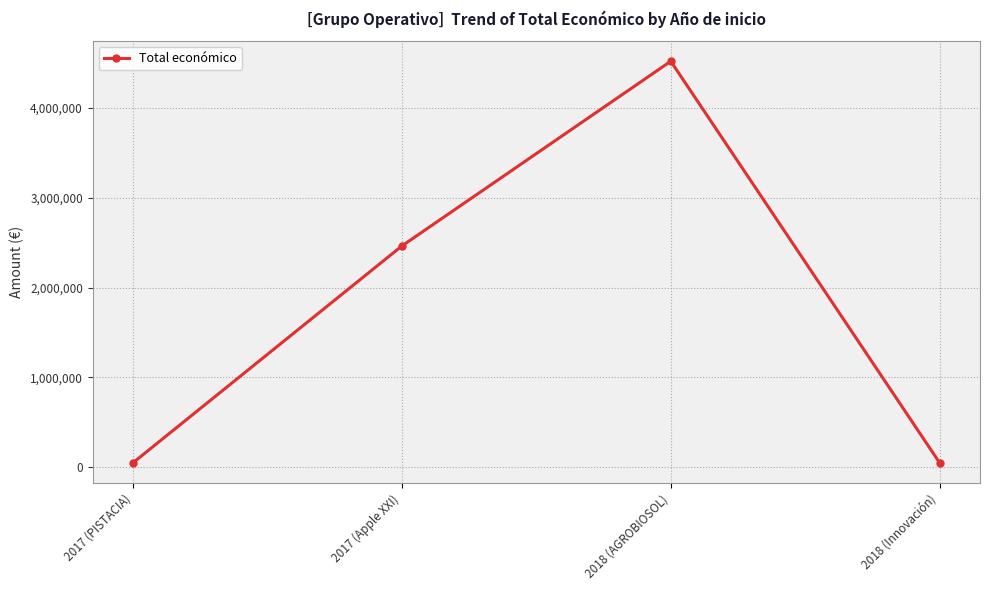

Where is the first local maximum?

2018 (AGROBIOSOL)